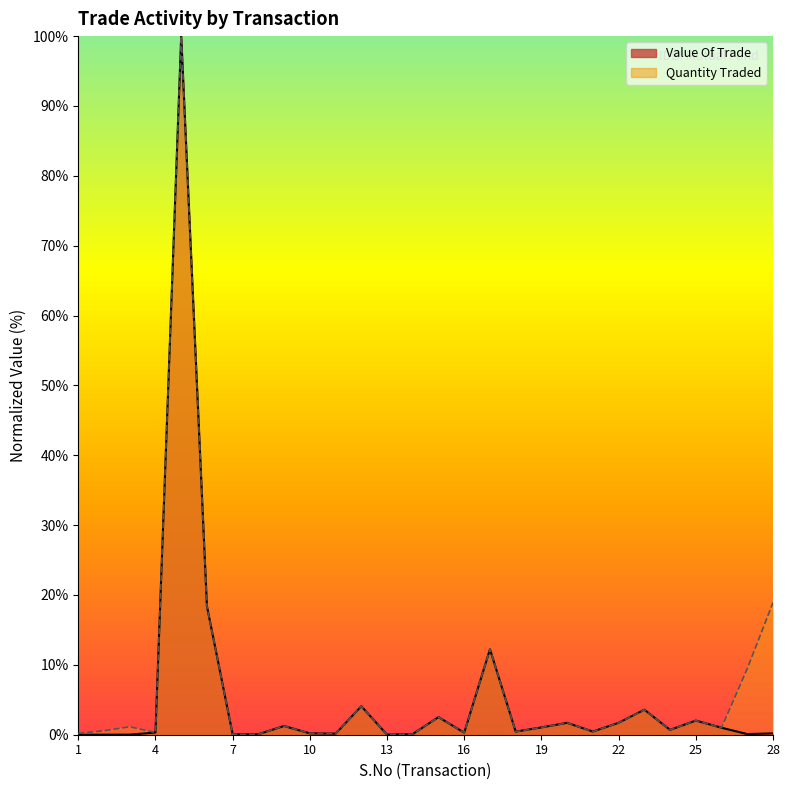

Count the number of data series in this chart.

2